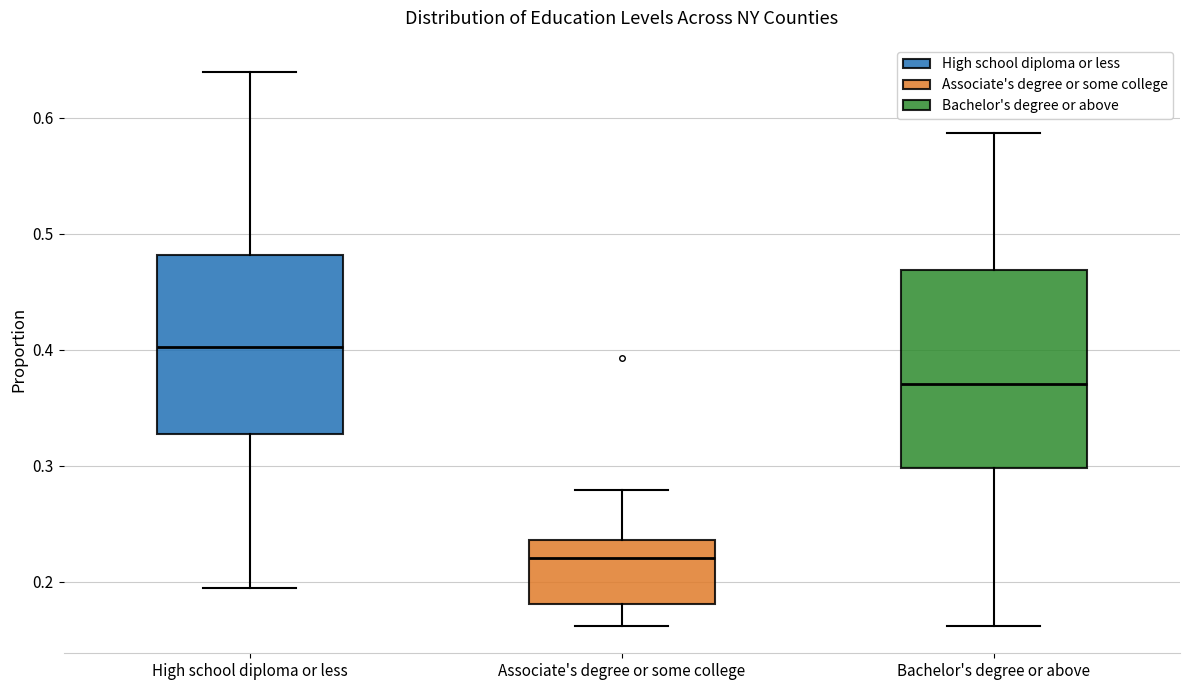

Reading left to right, transcribe this box plot: for each box, give where its median line is, the range the box spans, and where its two whiskers end, as read against the y-axis. The values are not printed on the chart, so give them approximately, as read against the axis.

High school diploma or less: median 0.40, box 0.33 to 0.48, whiskers 0.19 to 0.64
Associate's degree or some college: median 0.22, box 0.18 to 0.24, whiskers 0.16 to 0.28
Bachelor's degree or above: median 0.37, box 0.30 to 0.47, whiskers 0.16 to 0.59